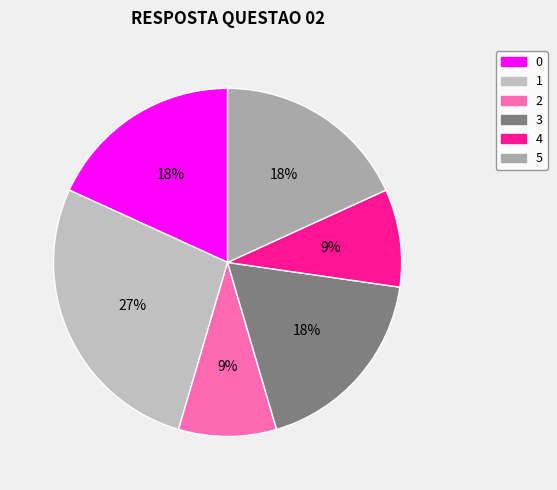

How many segments does this pie chart have?

6